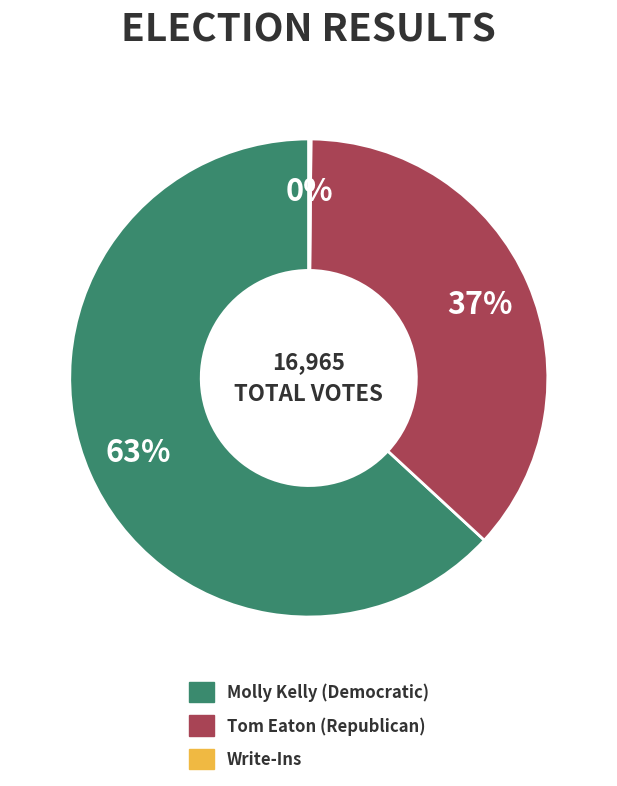

To the nearest percent, what is the average slice percentage?

33%